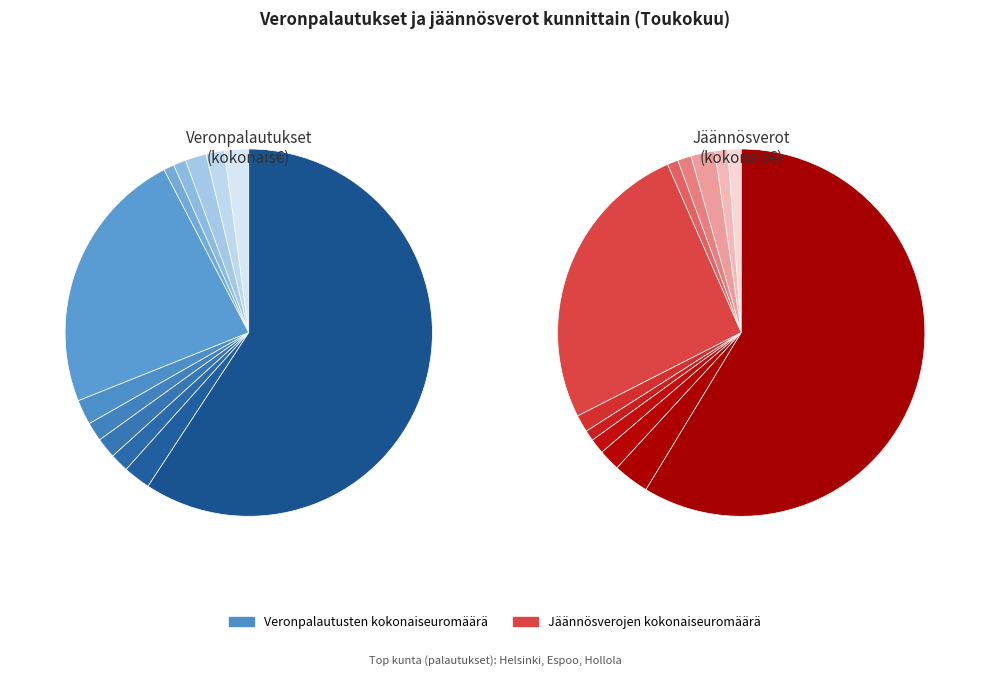

To the nearest percent, what is the combined percentage of Asikkala and Heinola?

3%